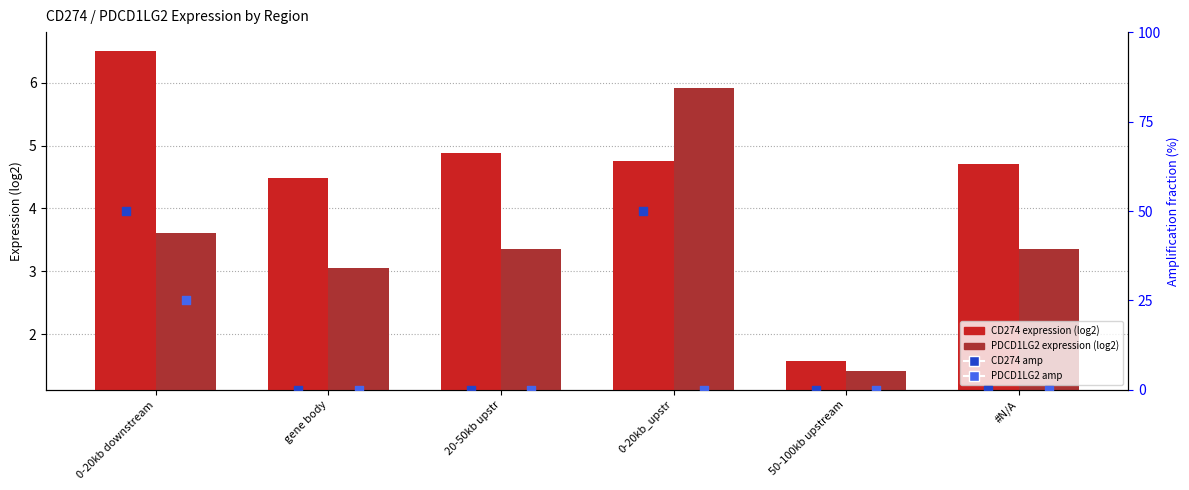

Which series reaches the maximum Y coordinate?

CD274 amp